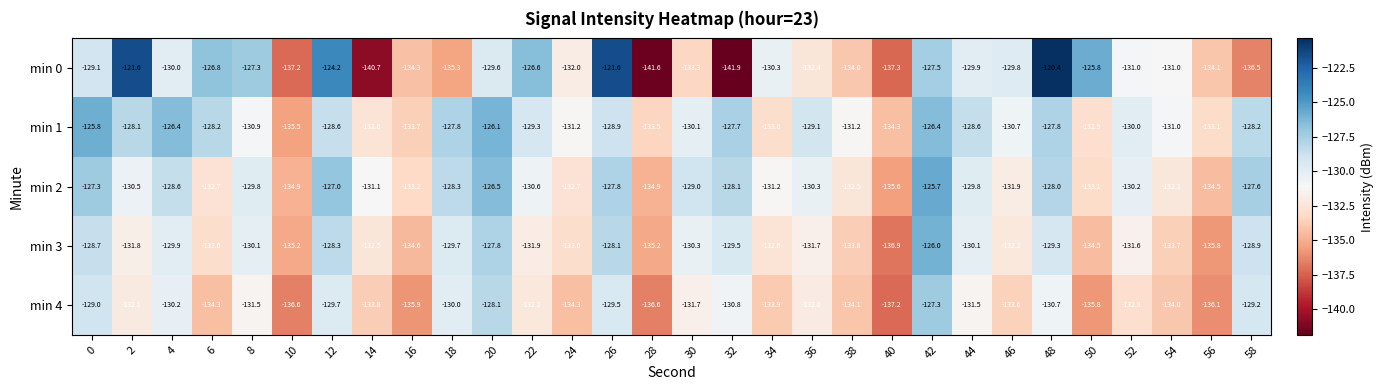

What is the average value of the min 1 series?

-130.0